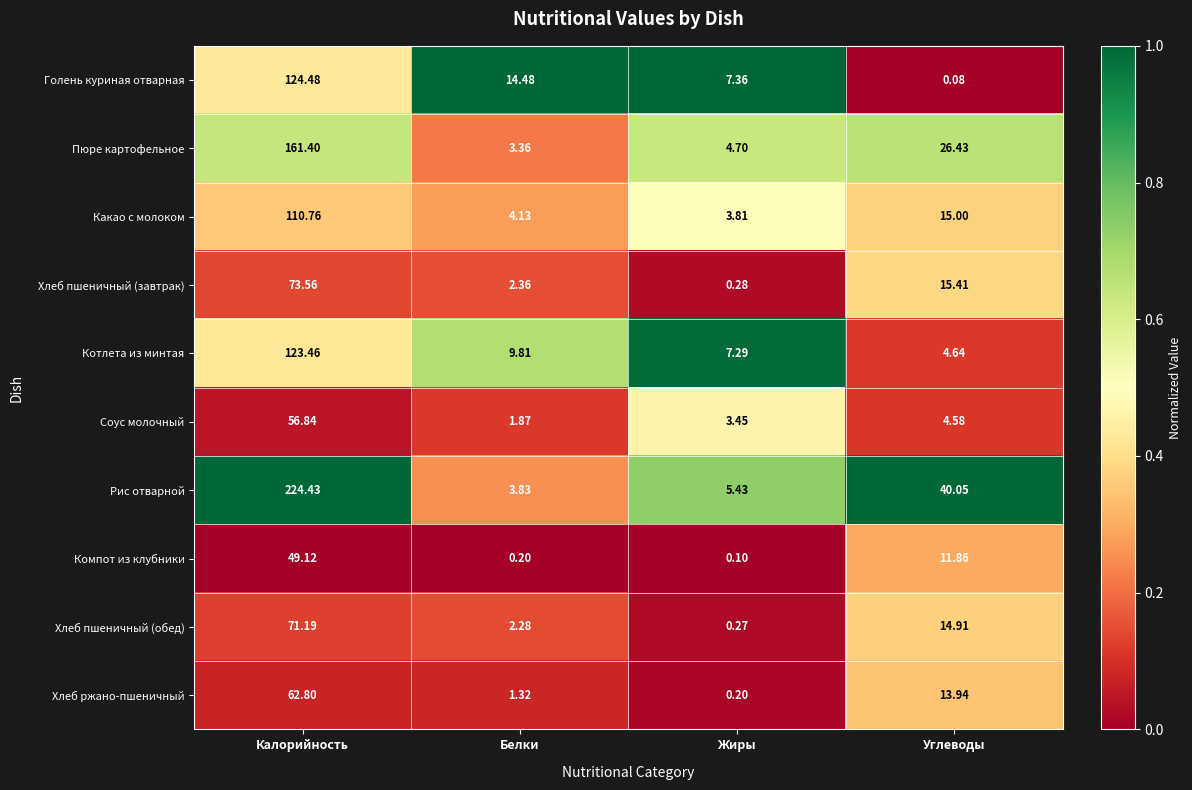

At which label does Хлеб ржано-пшеничный reach its minimum?

Жиры